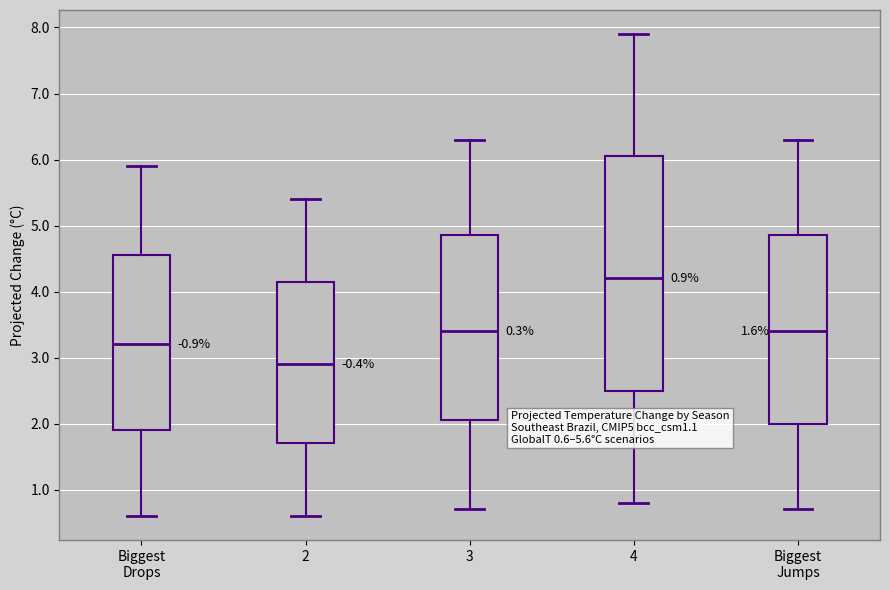

Which box's median line is the highest?

4